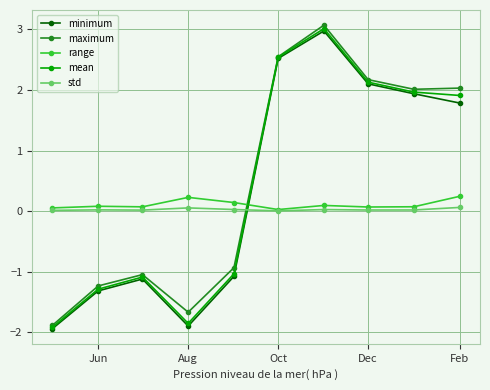

How many times do std and minimum cross each other?

1